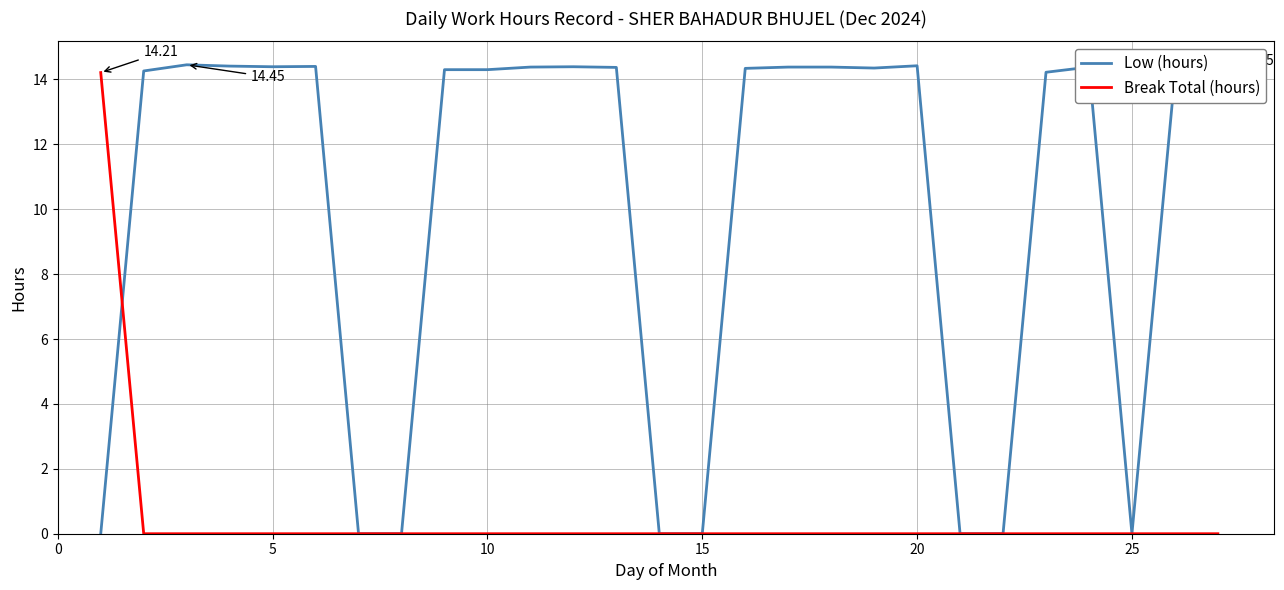

At how many categories does at least one series exceed 5?

20